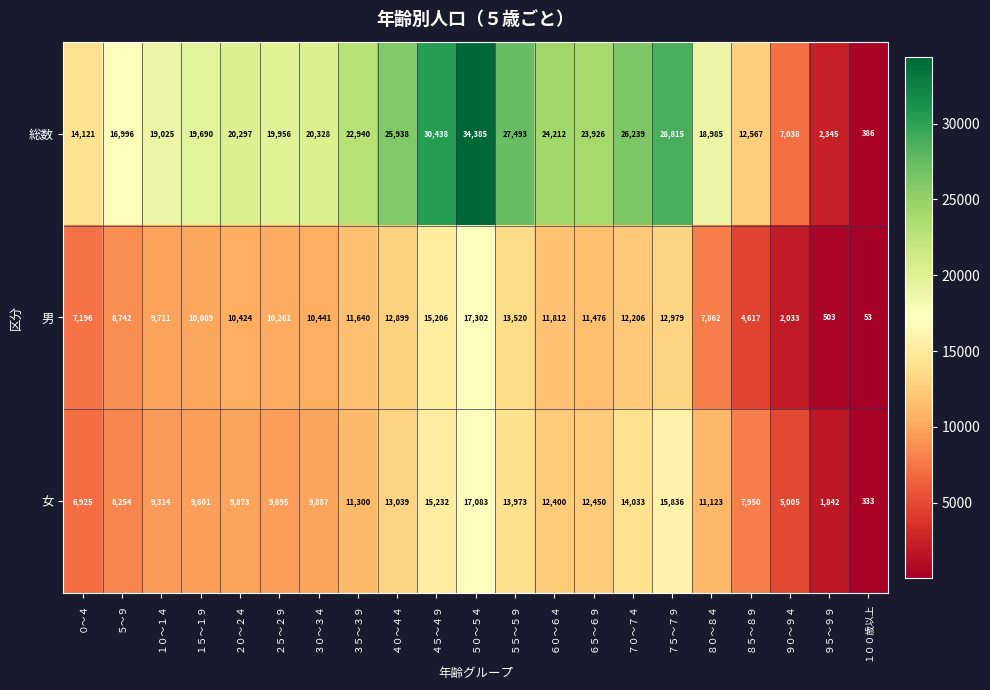

Which series has the widest spread of values?

総数